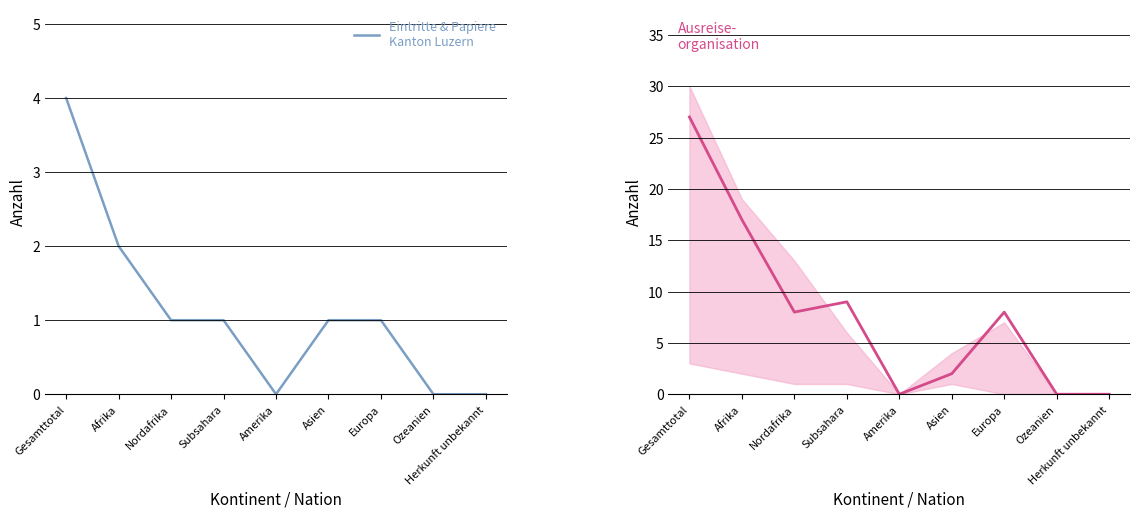

What is the average value of the Ausreiseorganisation series?

8